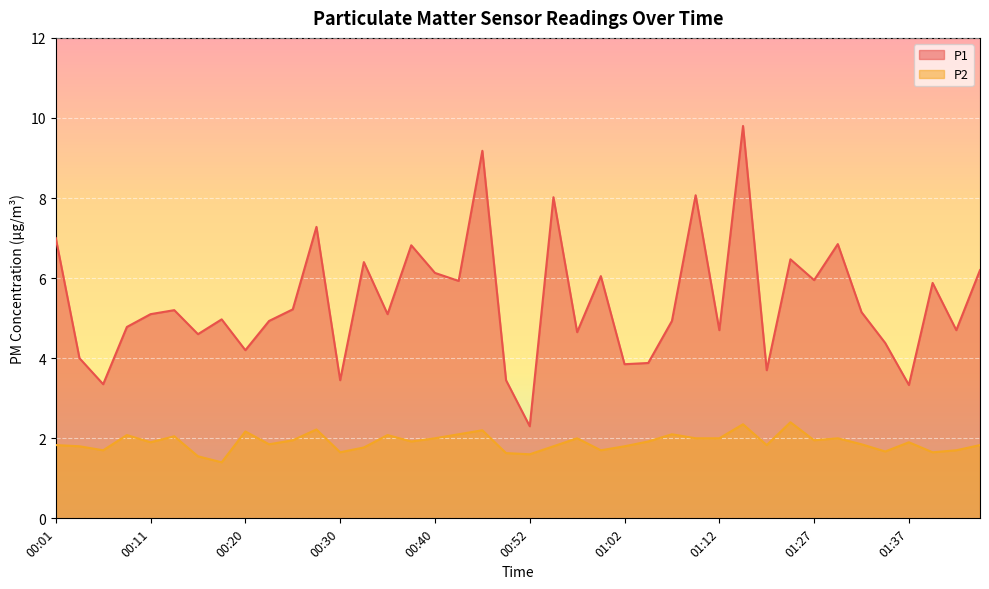

What are all the series names shown in the legend?

P1, P2